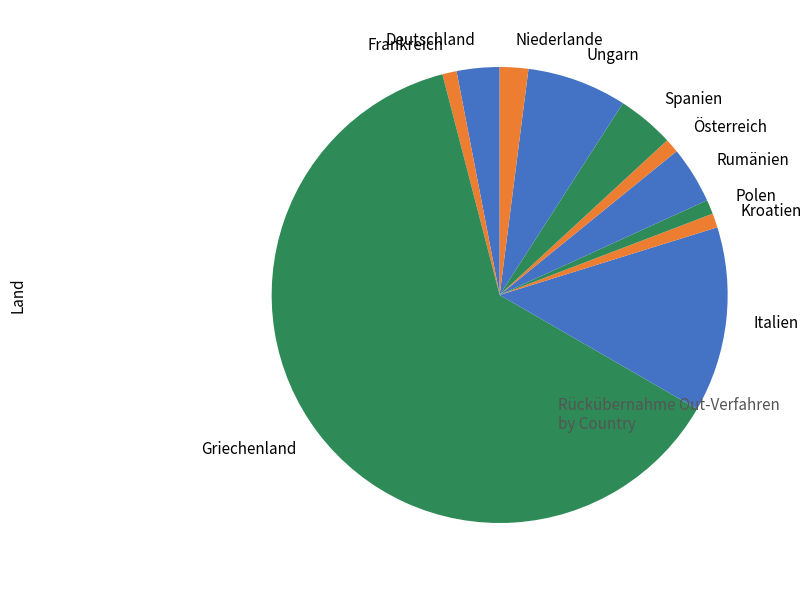

Which slice is the largest?

Griechenland